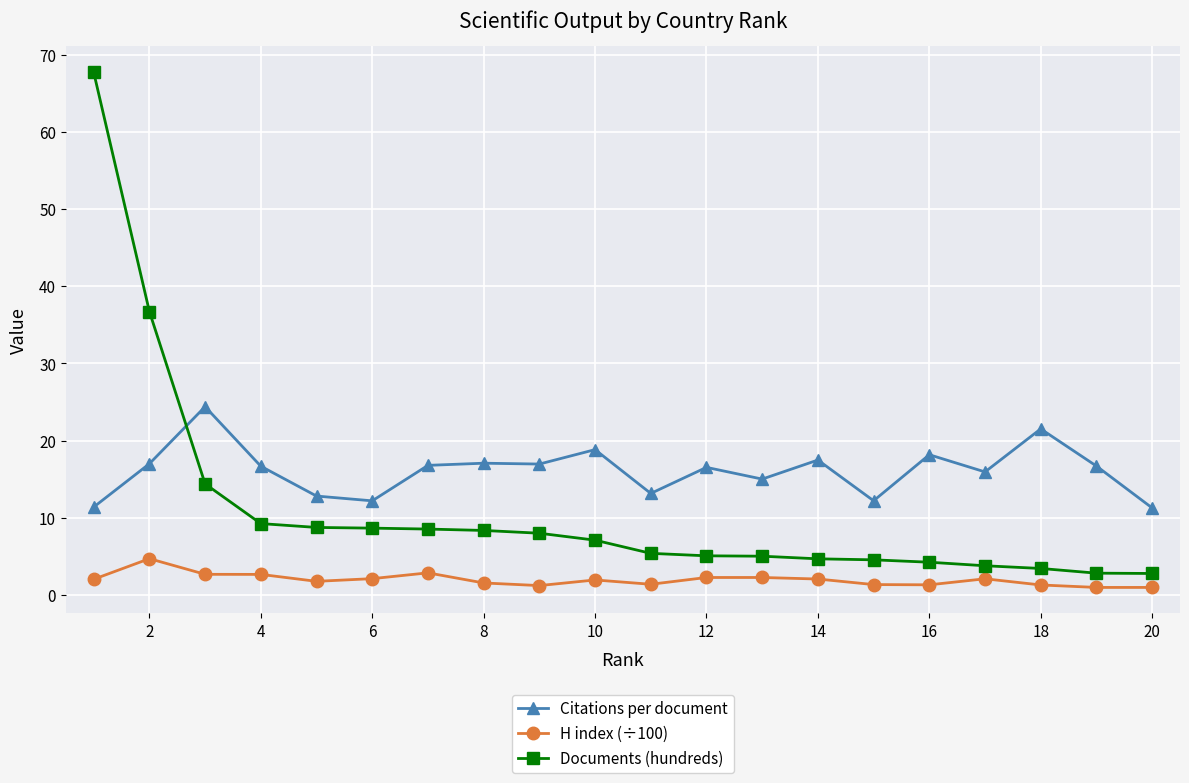

What is the minimum value for Citations per document?

11.3